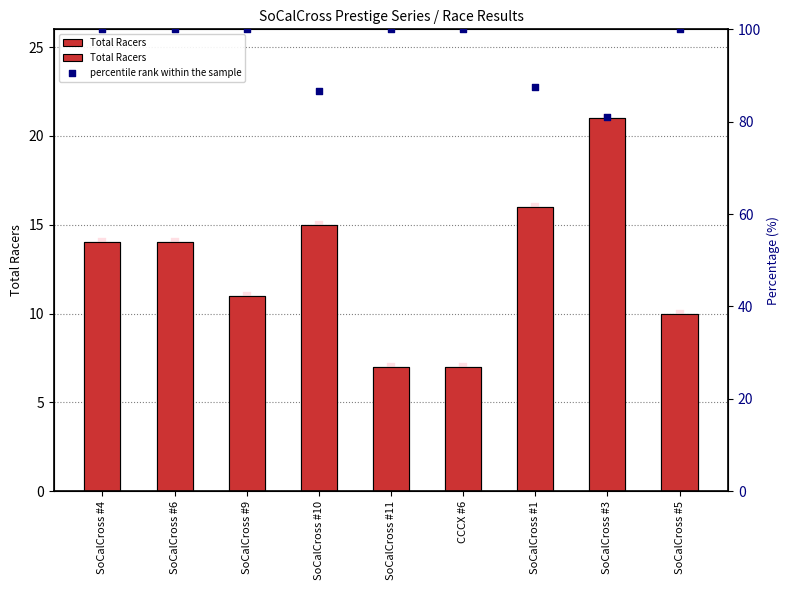

Which series reaches the minimum Y coordinate?

Total Racers